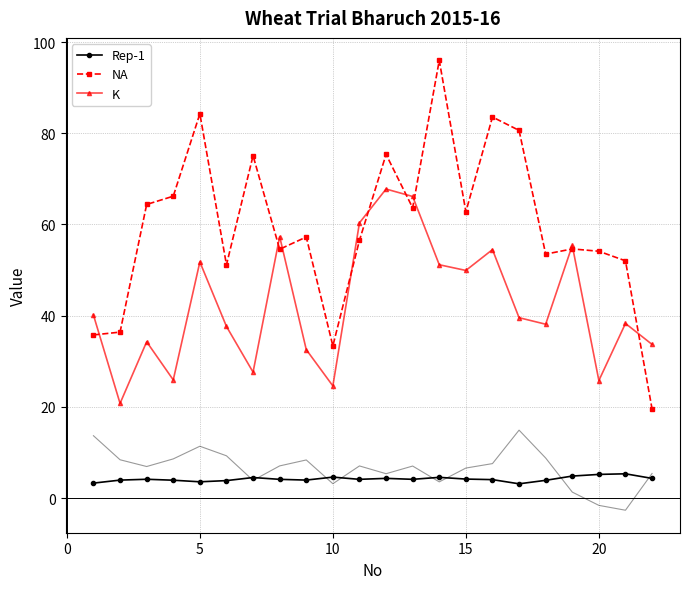

What is the value of the NA point at the 14th from the left?

96.0